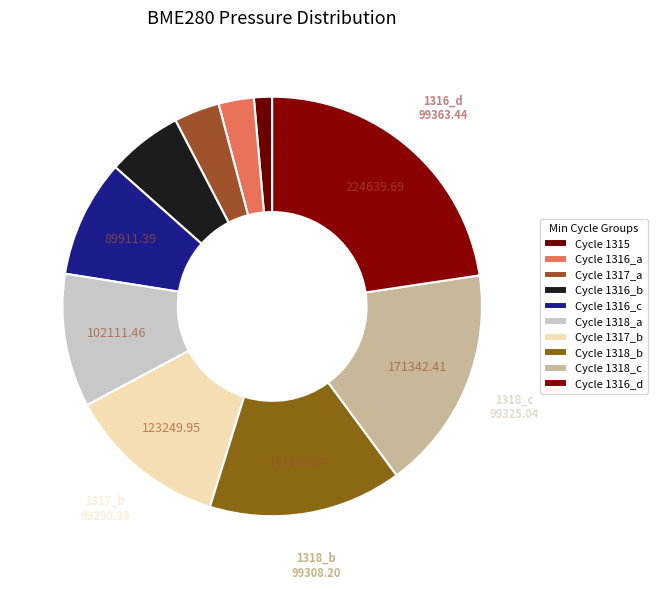

Rank the categories by value from highest to lowest.

1316, 1316, 1318, 1316, 1316, 1317, 1316, 1316, 1315, 1316